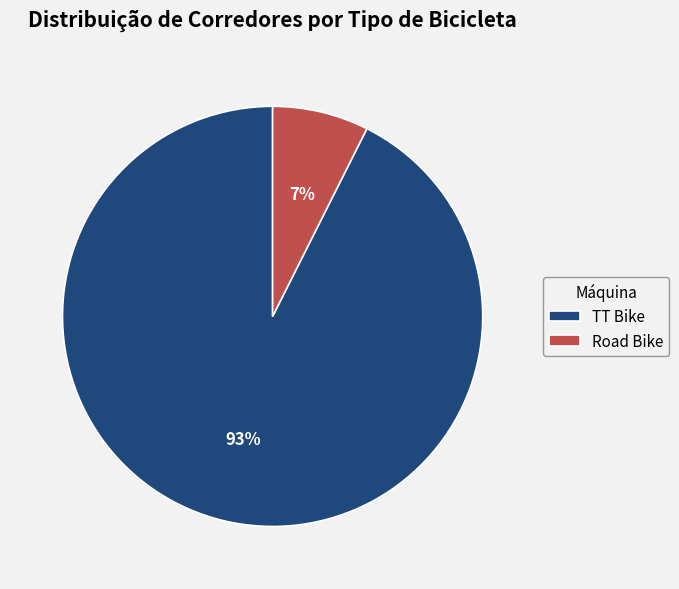

Which category has the smallest portion of the pie?

Road Bike